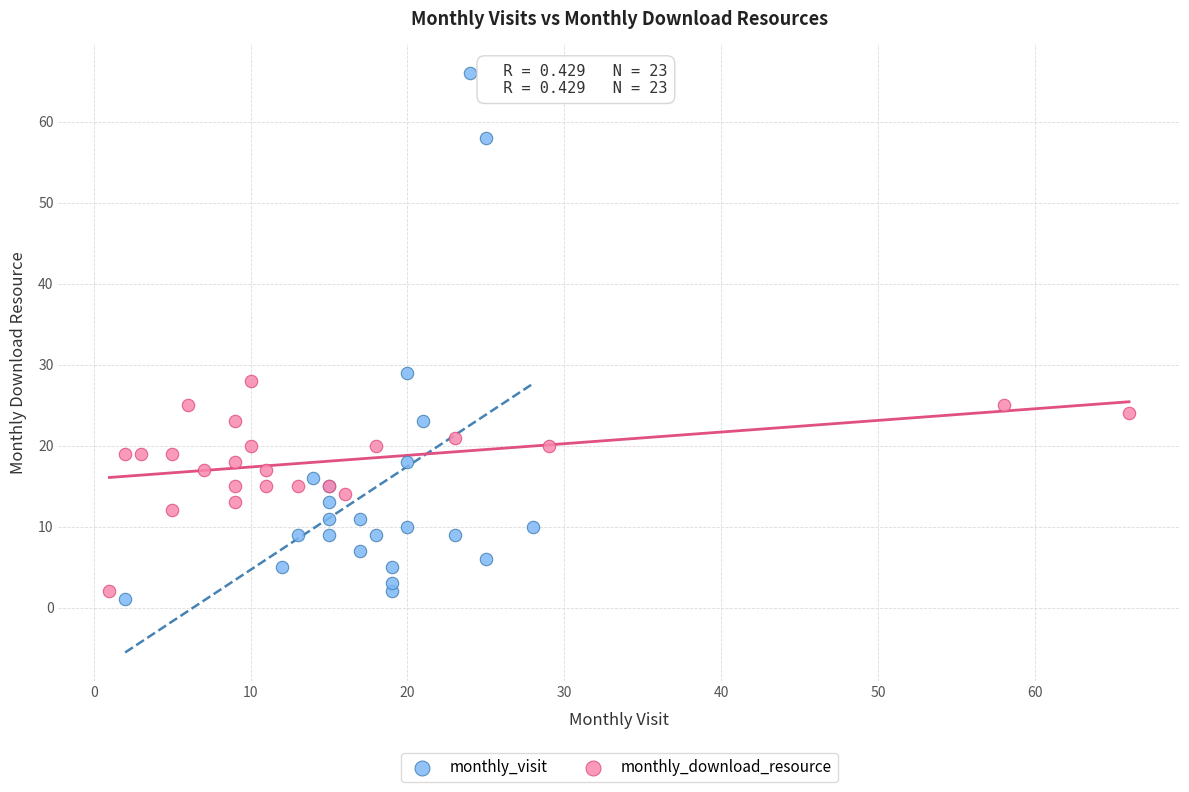

Which series has the largest Y range (max minus min)?

monthly_visit